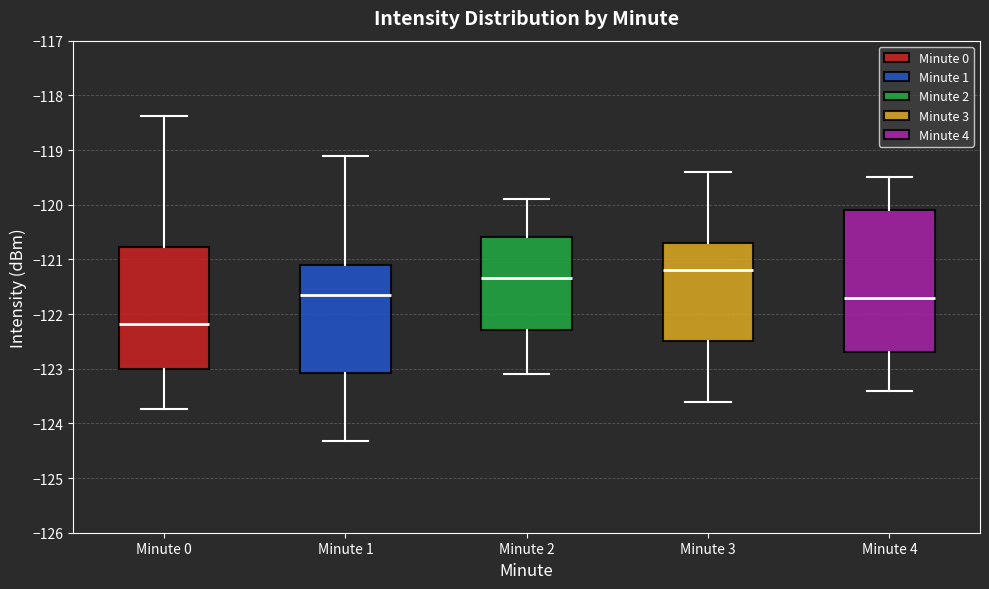

Comparing the boxes themselves (not the whiskers), which one is the tallest?

Minute 4